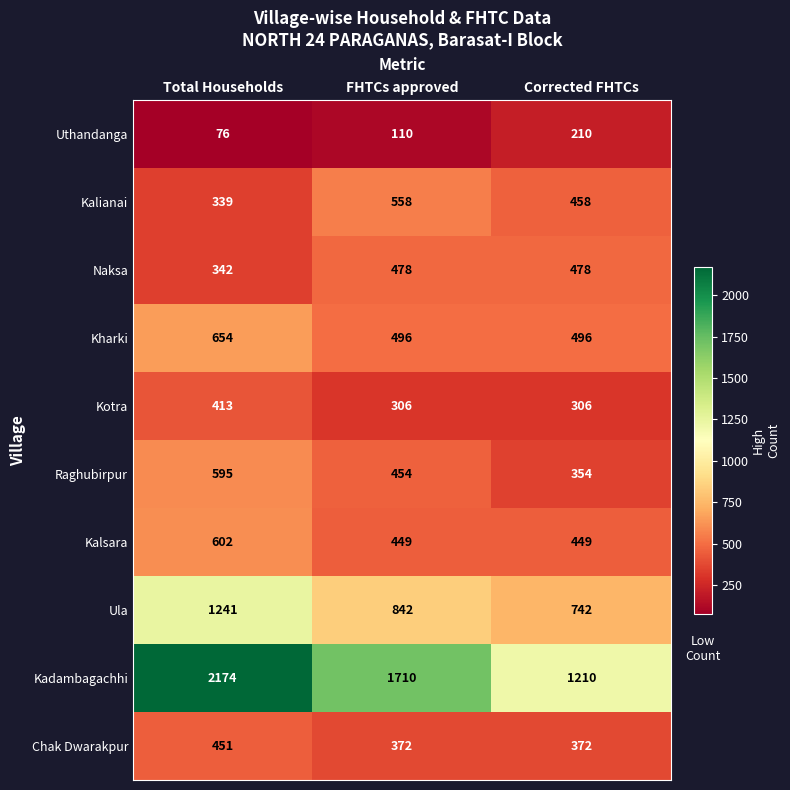

What is the spread (max minus min) of values at Corrected FHTCs?

1000